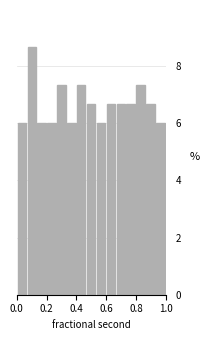

Around what value on the x-axis is the tallest bar? Give the approximate position of its centre, as read against the axis.

0.10